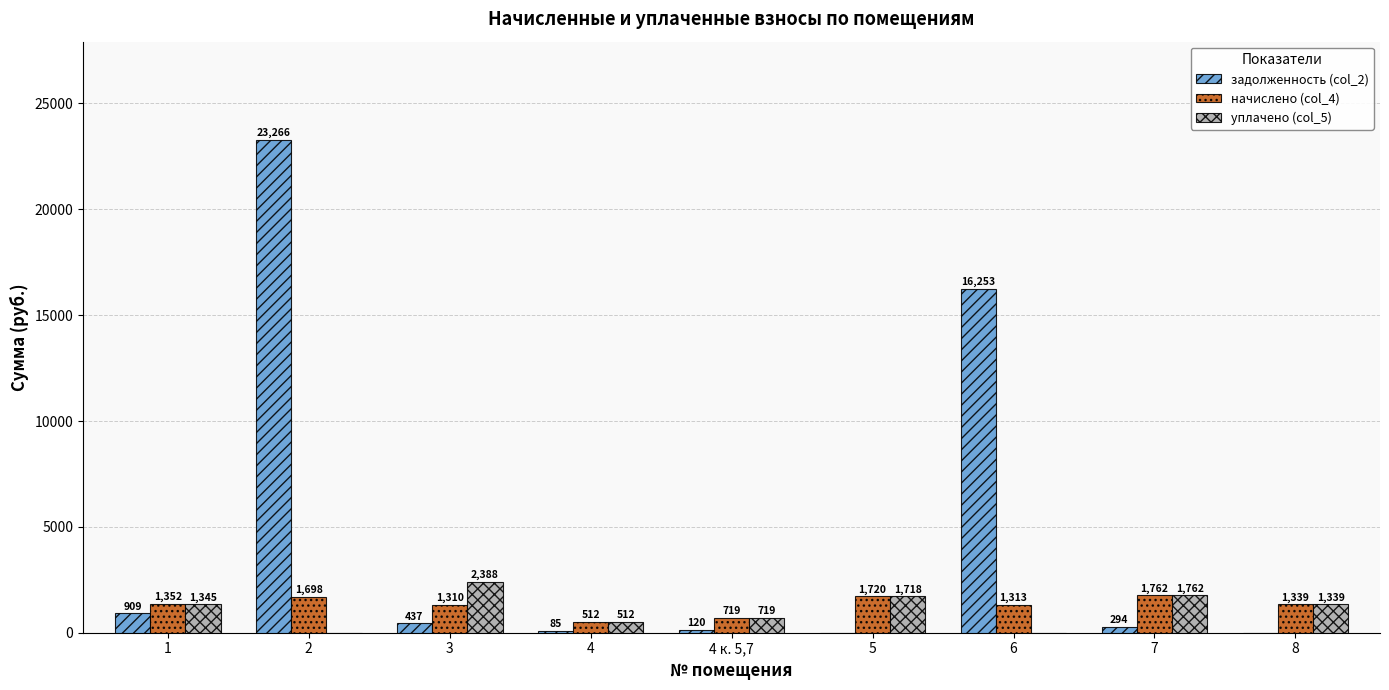

How many series are shown in this chart?

3